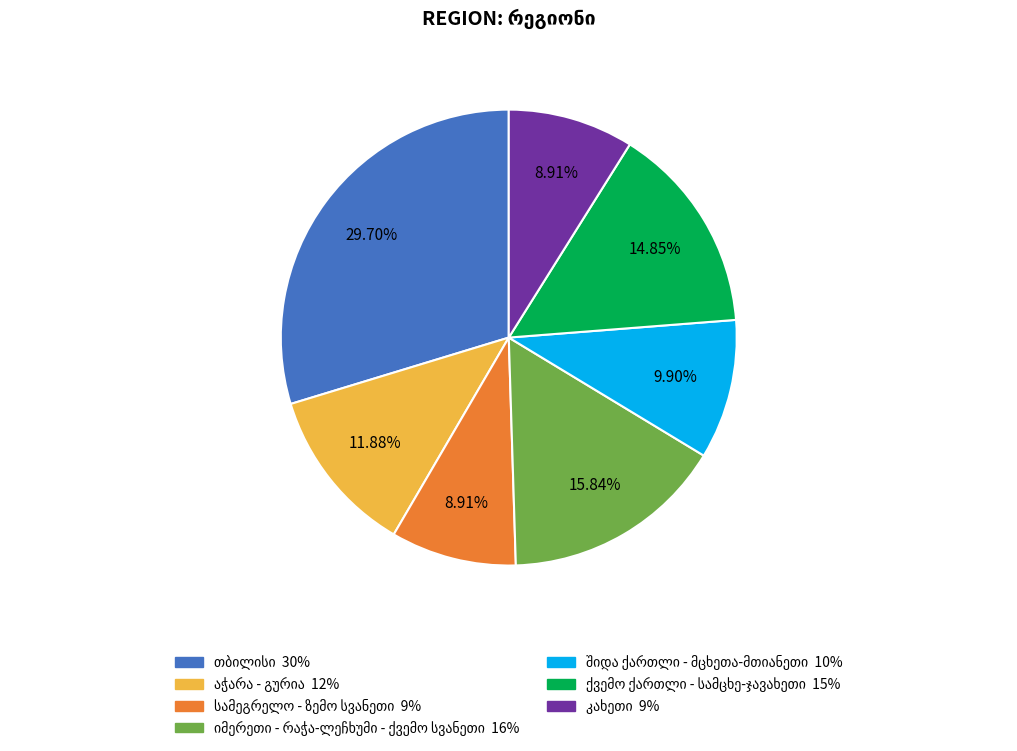

Is there any slice that represents more than half of the pie?

No